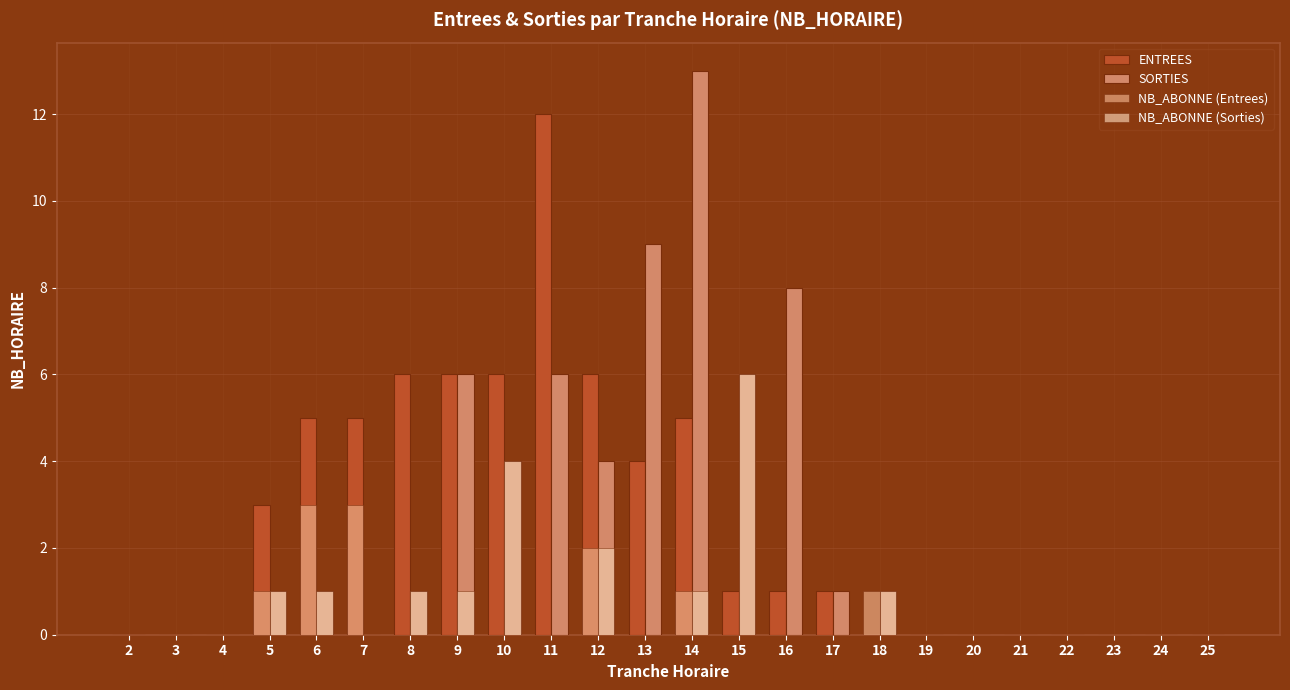

Reading right to left, list all the values displayed in this chart.

ENTREES: 25=0	24=0	23=0	22=0	21=0	20=0	19=0	18=0	17=1	16=1	15=1	14=5	13=4	12=6	11=12	10=6	9=6	8=6	7=5	6=5	5=3	4=0	3=0	2=0
SORTIES: 25=0	24=0	23=0	22=0	21=0	20=0	19=0	18=1	17=1	16=8	15=6	14=13	13=9	12=4	11=6	10=4	9=6	8=1	7=0	6=1	5=1	4=0	3=0	2=0
NB_ABONNE (Entrees): 25=0	24=0	23=0	22=0	21=0	20=0	19=0	18=1	17=0	16=0	15=0	14=1	13=0	12=2	11=0	10=0	9=0	8=0	7=3	6=3	5=1	4=0	3=0	2=0
NB_ABONNE (Sorties): 25=0	24=0	23=0	22=0	21=0	20=0	19=0	18=1	17=0	16=0	15=6	14=1	13=0	12=2	11=0	10=4	9=1	8=1	7=0	6=1	5=1	4=0	3=0	2=0